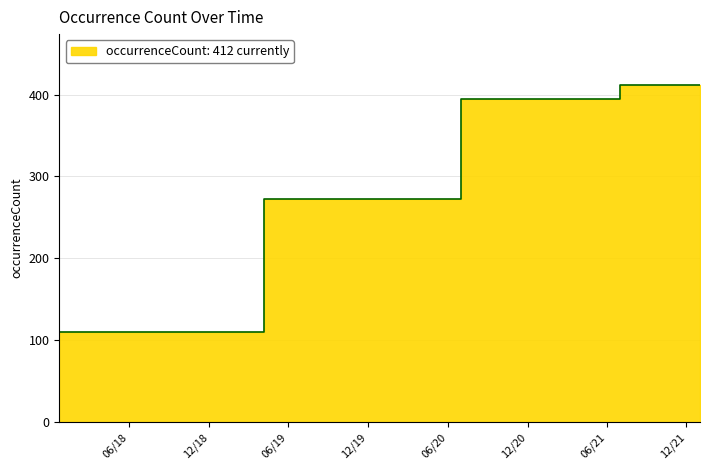

What is the sum of all values?

4726